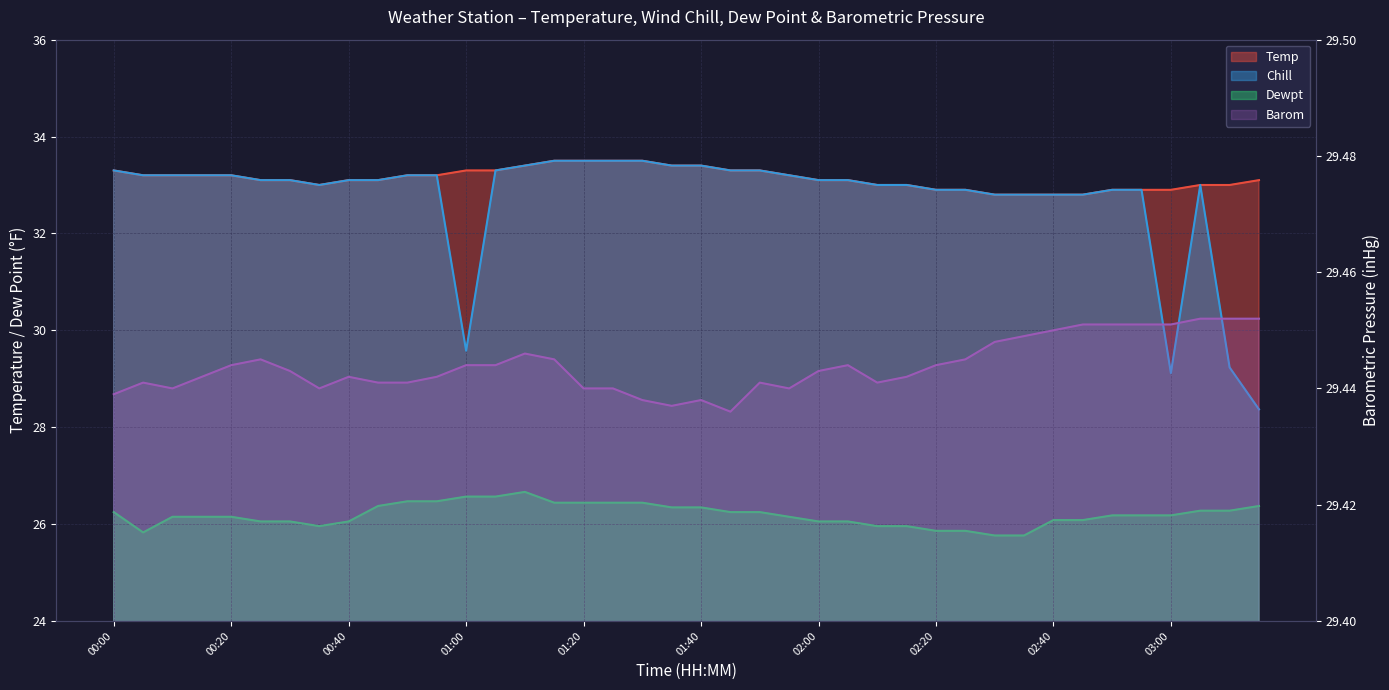

List the labels in order of Dewpt value, smallest first.

02:30, 02:35, 00:05, 02:20, 02:25, 00:35, 02:10, 02:15, 00:25, 00:30, 00:40, 02:00, 02:05, 02:40, 02:45, 00:10, 00:15, 00:20, 01:55, 02:50, 02:55, 03:00, 00:00, 01:45, 01:50, 03:05, 03:10, 01:35, 01:40, 00:45, 03:15, 01:15, 01:20, 01:25, 01:30, 00:50, 00:55, 01:00, 01:05, 01:10